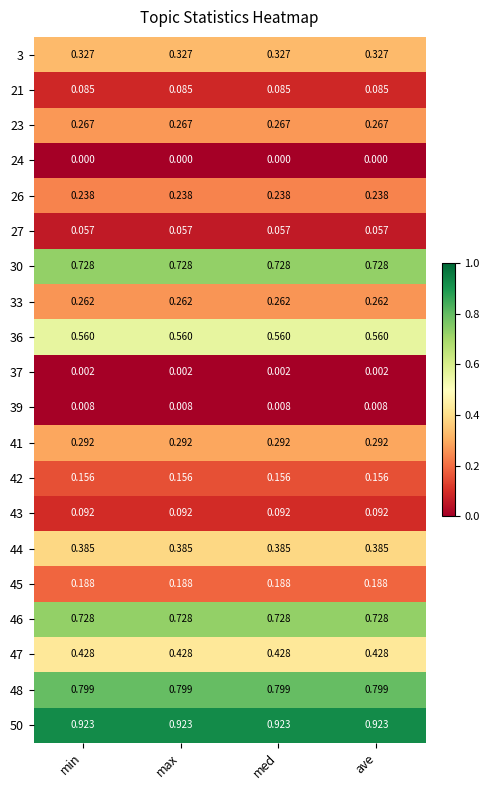

At which category does the chart reach its minimum across all series?

min